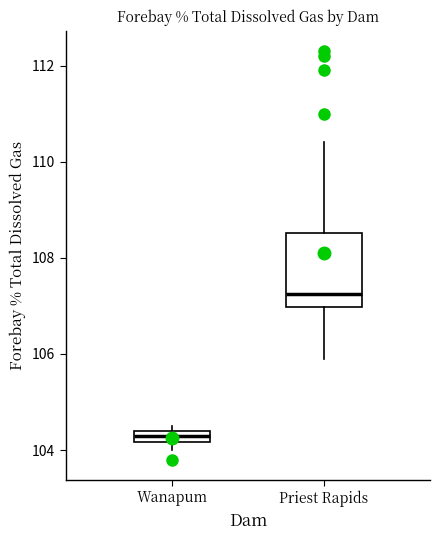

Which box has the lowest median line?

Wanapum